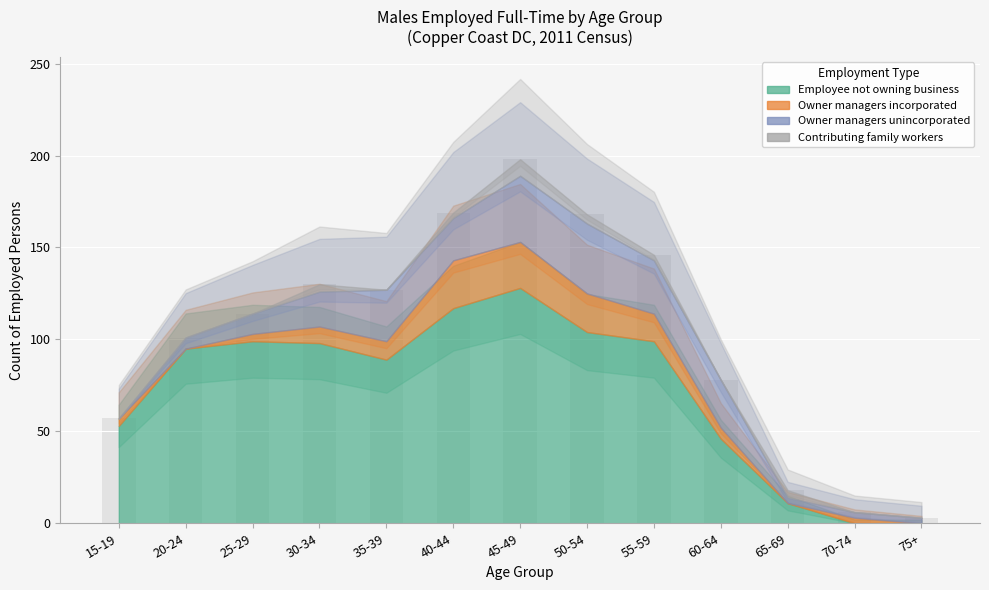

Which has a higher value, 15-19 or 55-59?

55-59